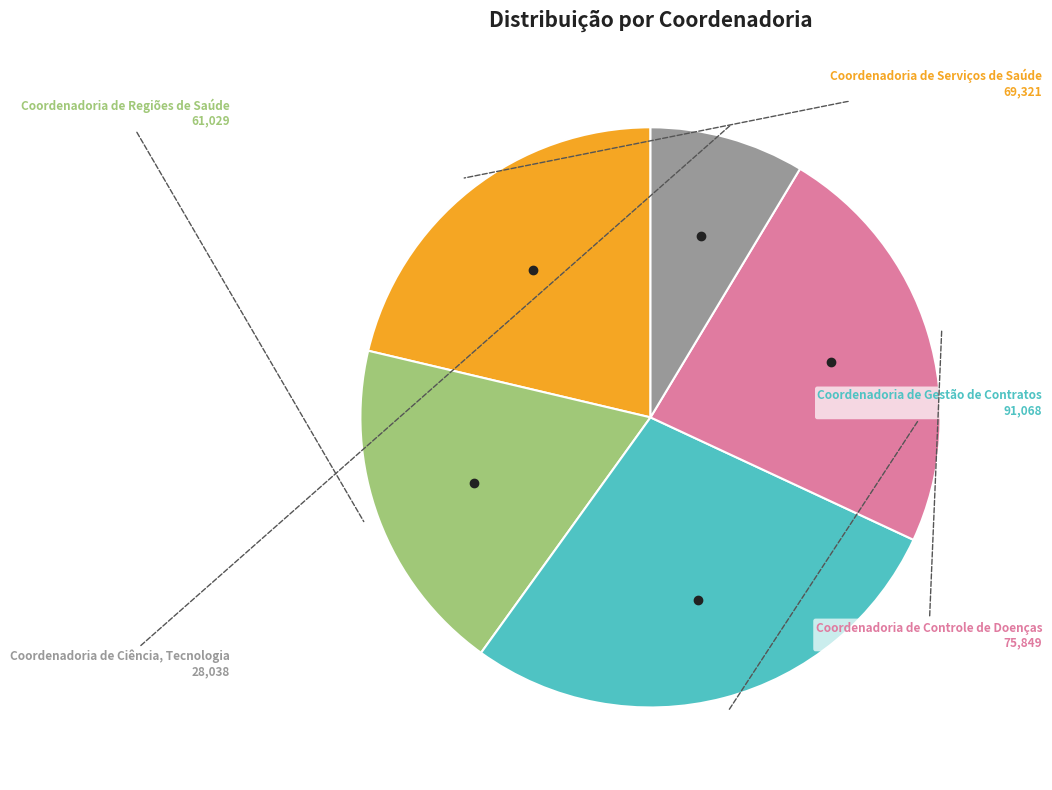

The Coordenadoria de Controle de Doenças slice represents 14% of the pie. True or false?

False